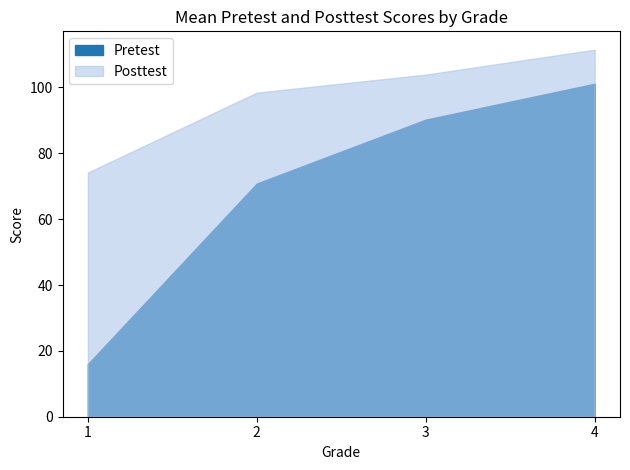

The Pretest series shows 65.1 at 4. True or false?

False